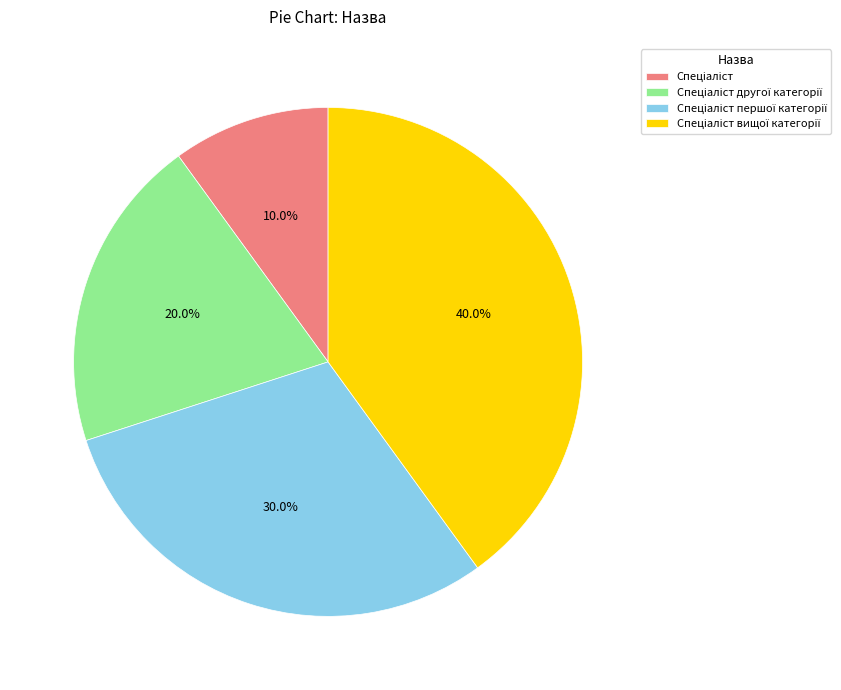

Is there any slice that represents more than half of the pie?

No